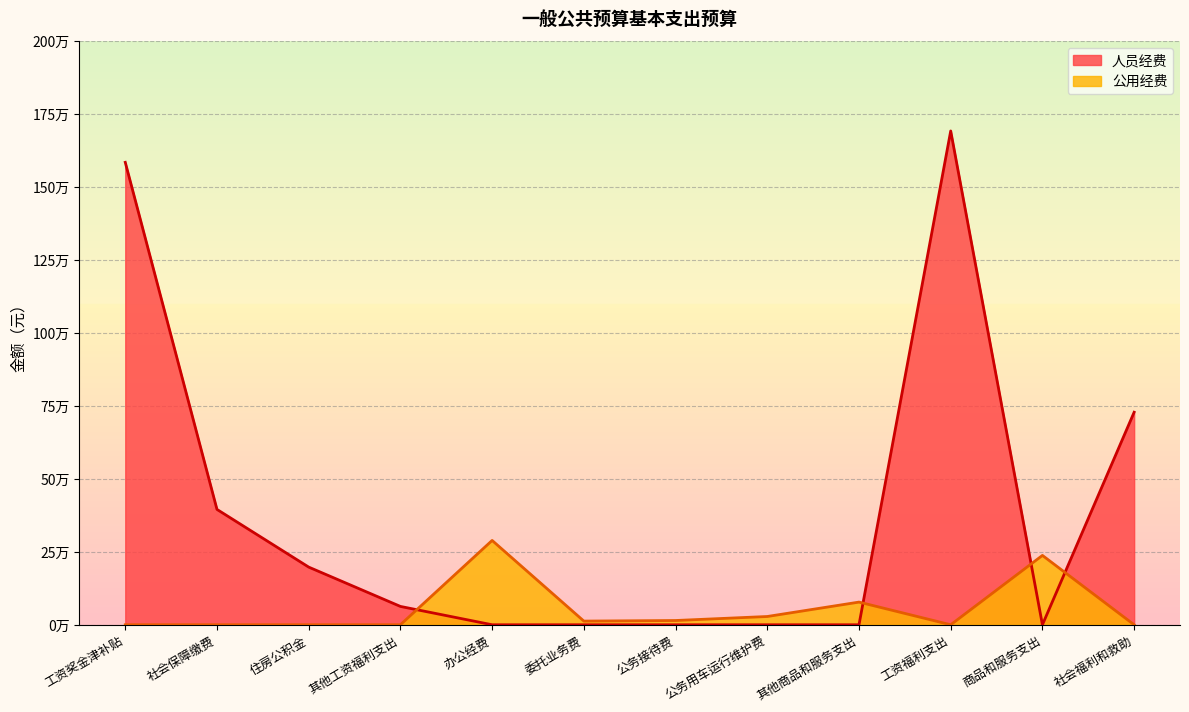

Which has a higher value, 其他工资福利支出 or 住房公积金?

住房公积金